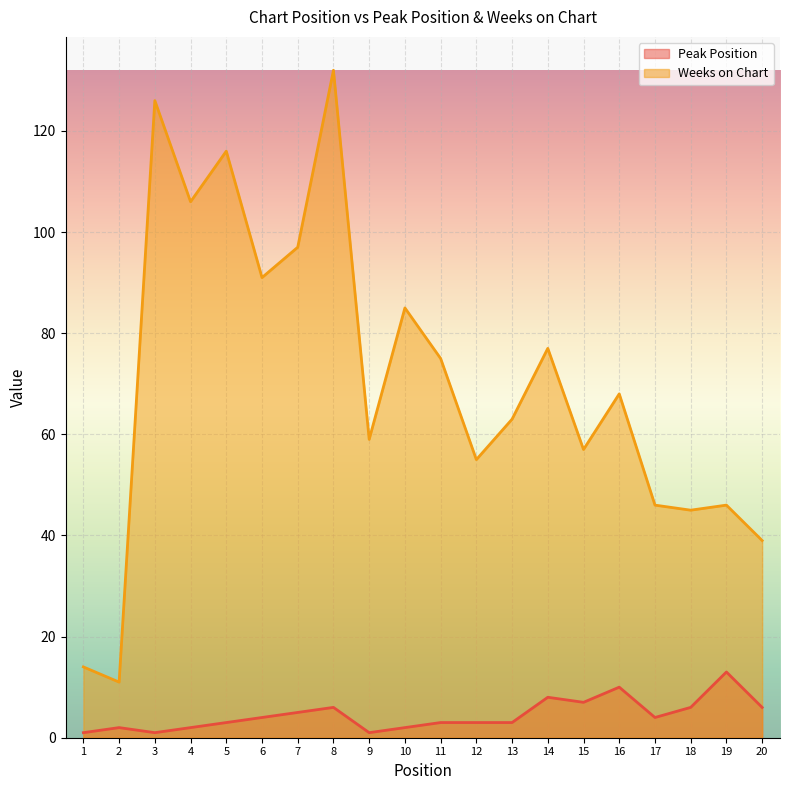

Which series has the largest total across all categories?

Weeks on Chart